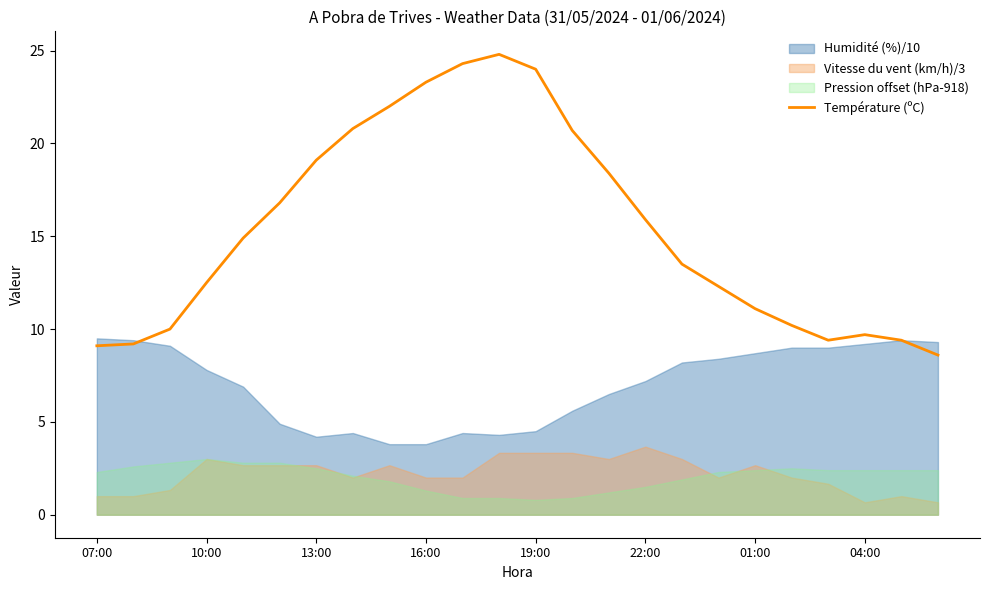

Is it true that Température (ºC) equals 32.6 at 19:00?

False